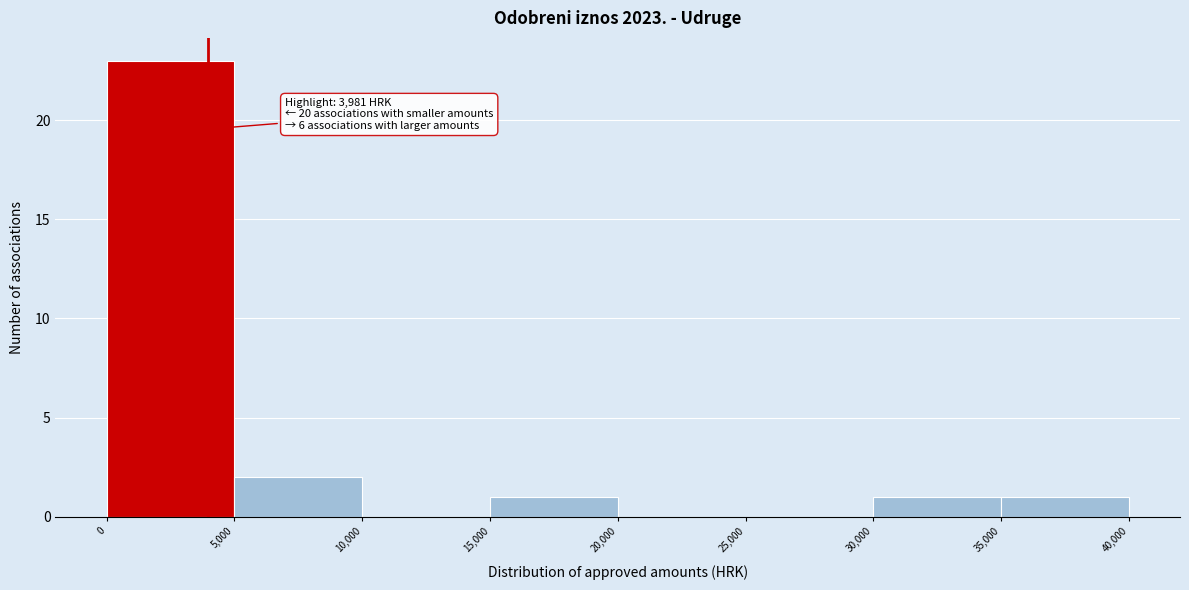

Over which range of the x-axis is the bar tallest?

0 to 5,000